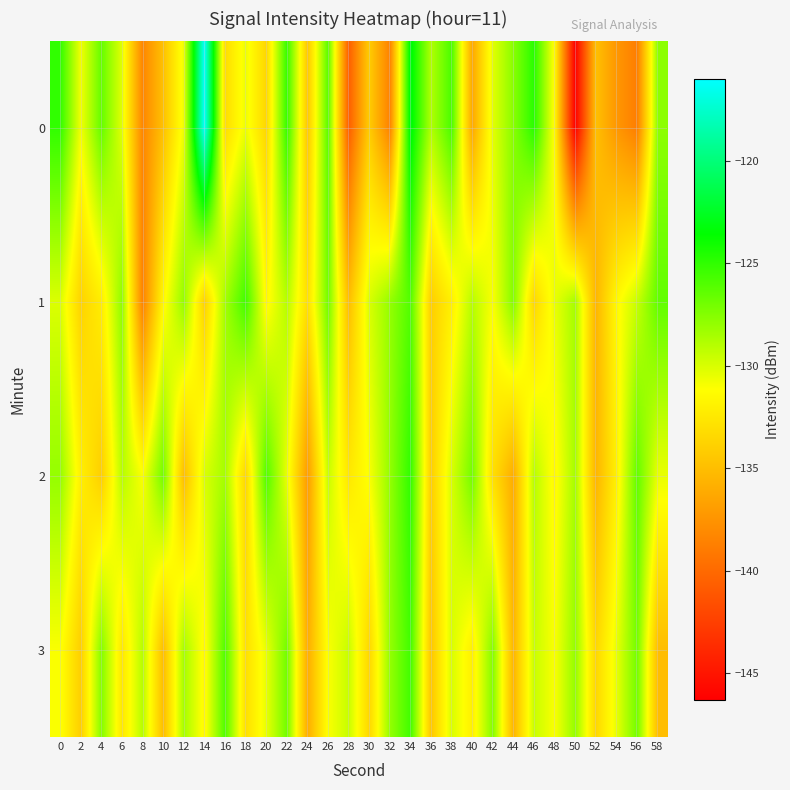

Reading left to right, transcribe all the data shown in this chart.

0: 0=-125.0	2=-130.8	4=-126.6	6=-130.3	8=-138.3	10=-134.8	12=-130.6	14=-116.0	16=-133.1	18=-130.6	20=-133.5	22=-125.2	24=-134.4	26=-126.3	28=-140.7	30=-134.1	32=-138.5	34=-123.0	36=-128.8	38=-125.8	40=-136.3	42=-130.3	44=-127.6	46=-124.8	48=-131.4	50=-146.3	52=-134.9	54=-137.2	56=-138.8	58=-127.8
1: 0=-130.1	2=-133.7	4=-132.2	6=-127.8	8=-138.5	10=-131.5	12=-128.0	14=-133.8	16=-128.5	18=-125.5	20=-131.5	22=-129.0	24=-133.0	26=-127.0	28=-135.0	30=-130.0	32=-128.0	34=-126.0	36=-134.0	38=-132.0	40=-129.0	42=-131.0	44=-127.5	46=-133.5	48=-130.5	50=-128.5	52=-135.5	54=-131.5	56=-129.5	58=-126.5
2: 0=-128.0	2=-132.0	4=-134.0	6=-129.0	8=-131.0	10=-127.0	12=-135.0	14=-130.0	16=-128.5	18=-133.5	20=-126.0	22=-130.5	24=-137.0	26=-129.5	28=-132.5	30=-131.0	32=-128.0	34=-125.0	36=-134.0	38=-130.0	40=-127.0	42=-133.0	44=-136.0	46=-129.0	48=-131.5	50=-128.5	52=-135.5	54=-132.0	56=-126.5	58=-130.5
3: 0=-131.0	2=-134.0	4=-127.5	6=-132.5	8=-129.0	10=-135.0	12=-128.5	14=-131.5	16=-126.0	18=-133.0	20=-130.5	22=-127.0	24=-136.0	26=-131.0	28=-129.5	30=-133.5	32=-128.0	34=-125.5	36=-134.5	38=-130.0	40=-132.0	42=-127.5	44=-135.5	46=-129.5	48=-131.0	50=-128.0	52=-133.5	54=-130.5	56=-127.0	58=-135.0